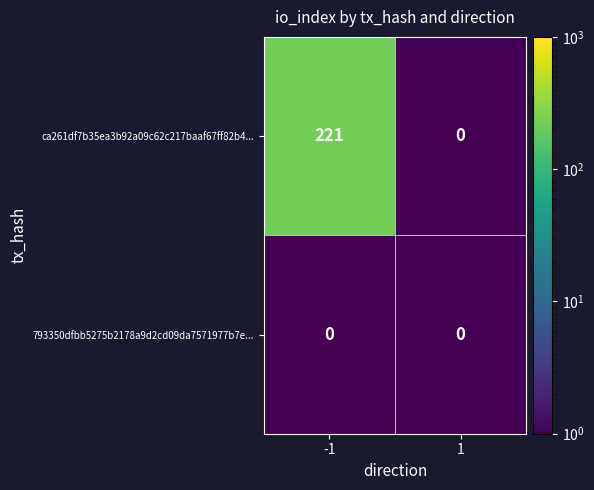

Reading left to right, what are all the values shown in this chart?

ca261df7b35ea3b92a09c62c217baaf67ff82b4...: 221	0
793350dfbb5275b2178a9d2cd09da7571977b7e...: 0	0